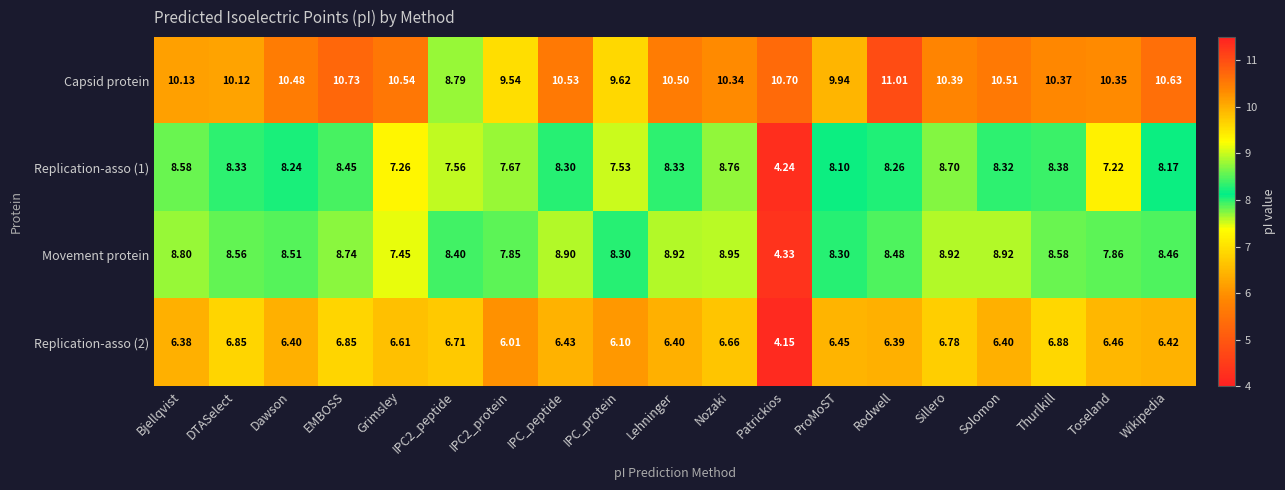

What is the total value across all series at ProMoST?

32.8